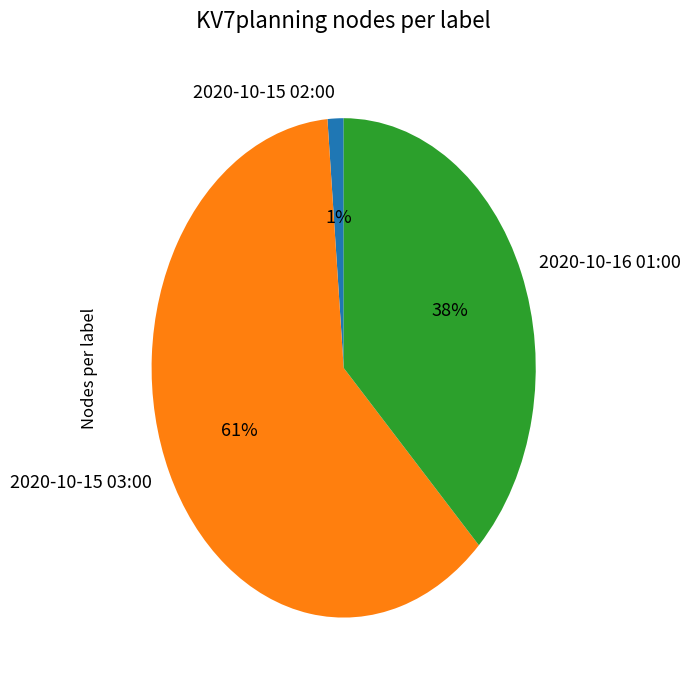

How many slices are in this pie chart?

3